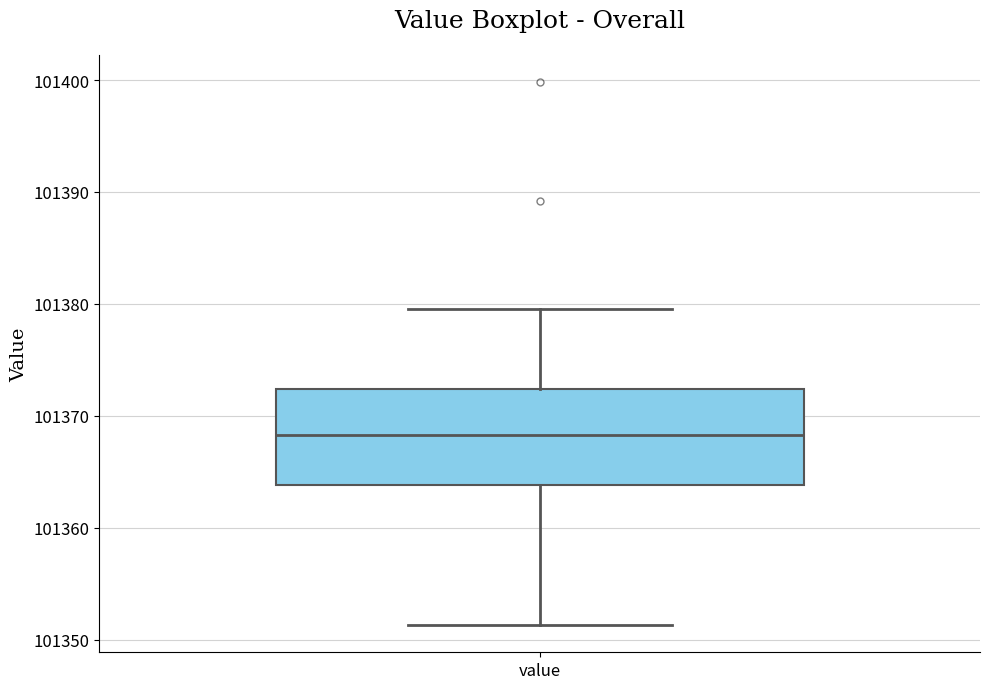

Where does the median line of the box for value sit on the y-axis? The values are not printed on the chart, so give them approximately, as read against the axis.

101368